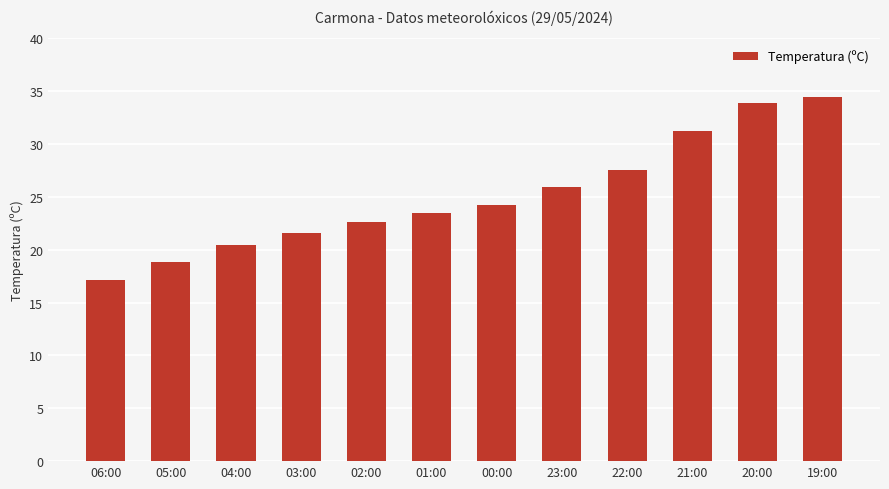

What position from the right is 23:00?

5